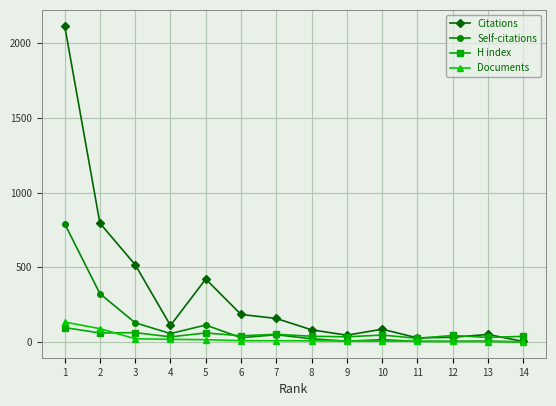

Between 1 and 4, which series saw the biggest shift?

Citations